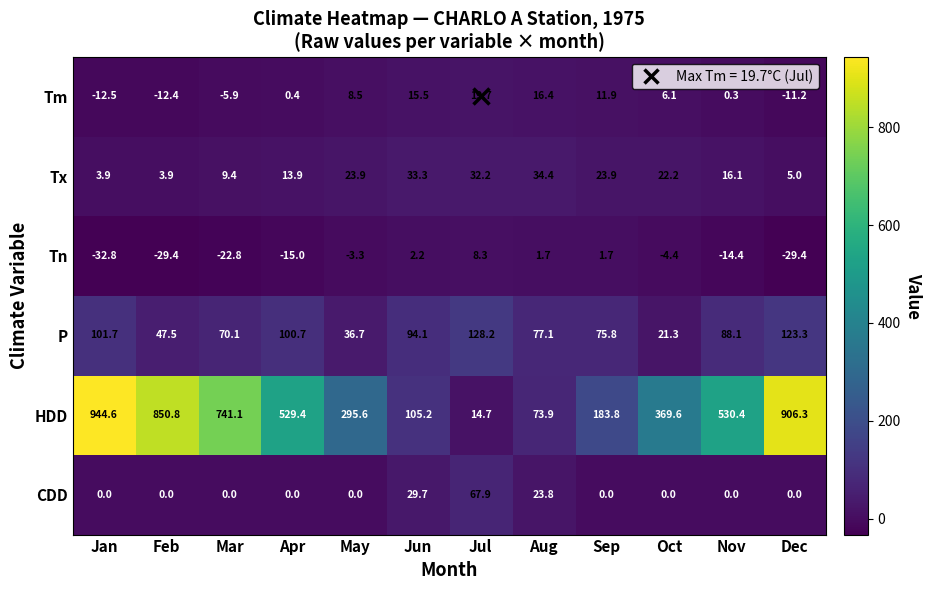

Which category has the lowest value in the HDD series?

Jul